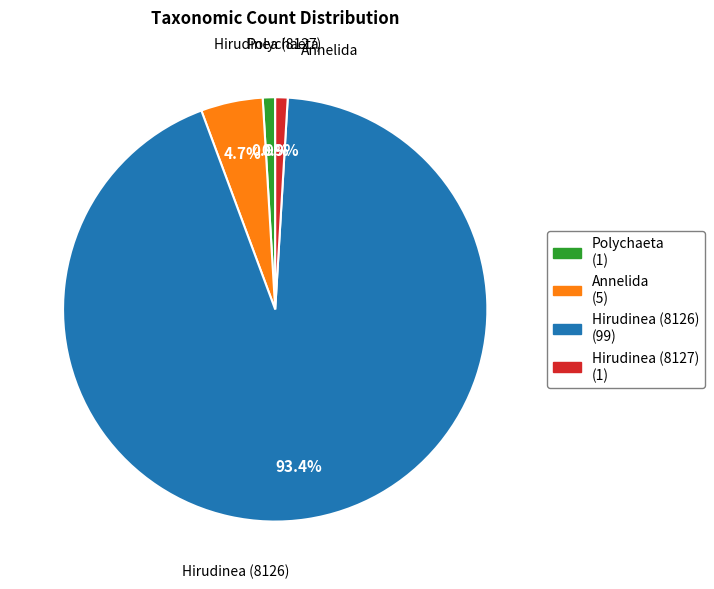

Count the number of slices in the pie.

4